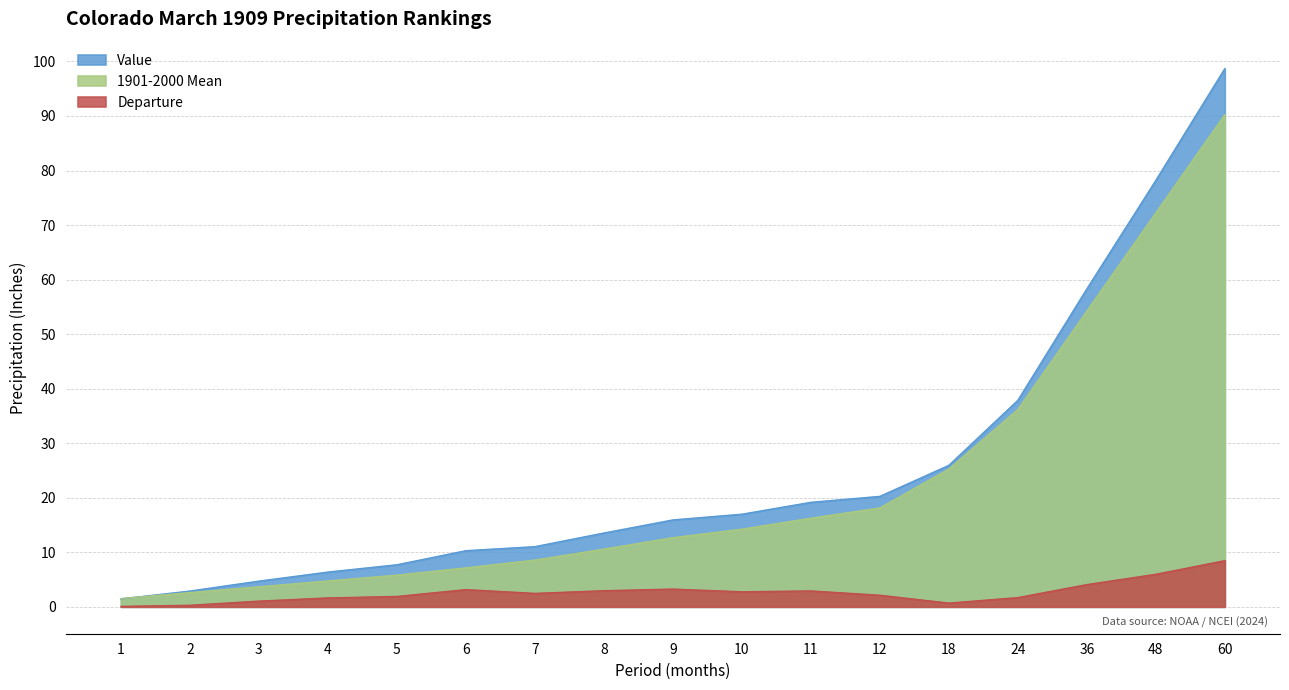

Reading left to right, list all the values displayed in this chart.

Value: 1=1.4	2=2.9	3=4.7	4=6.4	5=7.7	6=10.3	7=11.0	8=13.5	9=15.9	10=17.0	11=19.2	12=20.2	18=25.9	24=37.9	36=58.3	48=78.2	60=98.7
1901-2000 Mean: 1=1.5	2=2.6	3=3.7	4=4.7	5=5.8	6=7.1	7=8.6	8=10.6	9=12.7	10=14.2	11=16.2	12=18.1	18=25.3	24=36.2	36=54.2	48=72.2	60=90.2
Departure: 1=0.1	2=0.3	3=1.0	4=1.6	5=1.9	6=3.1	7=2.5	8=3.0	9=3.2	10=2.8	11=2.9	12=2.1	18=0.7	24=1.7	36=4.1	48=6.0	60=8.5